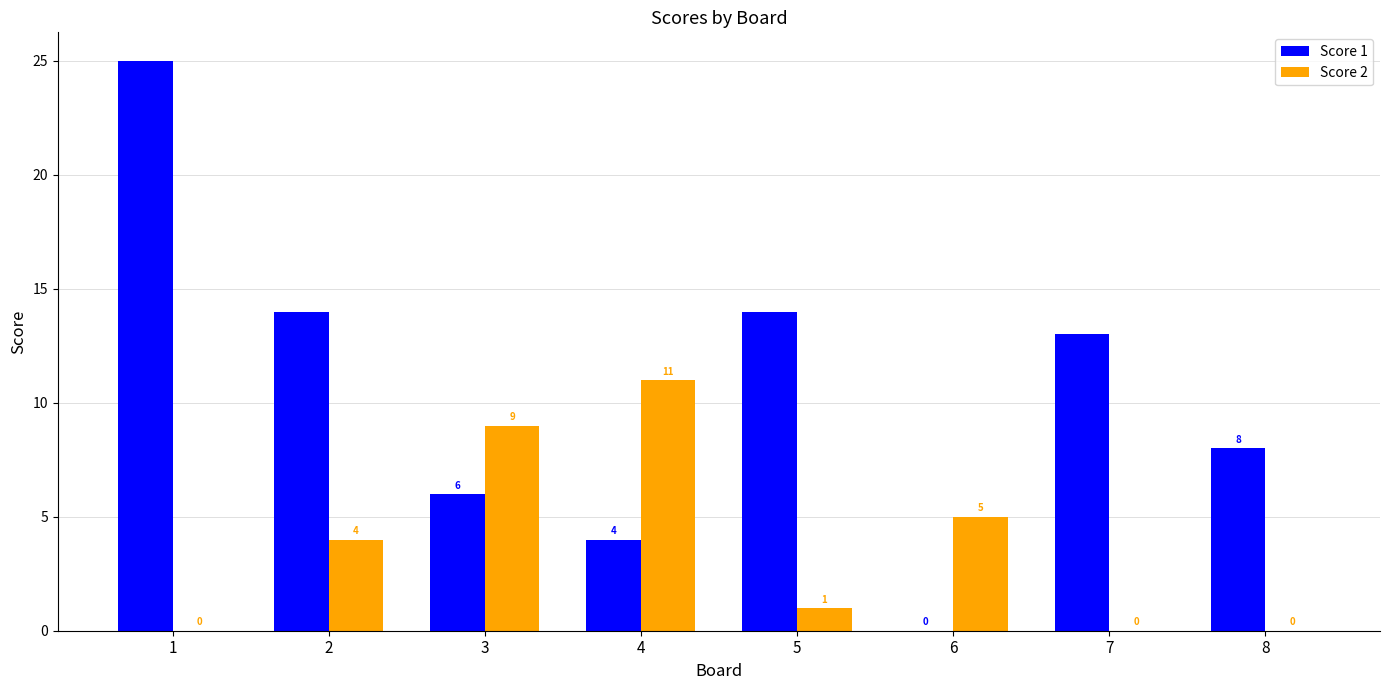

How many values in Score 2 are above zero?

5